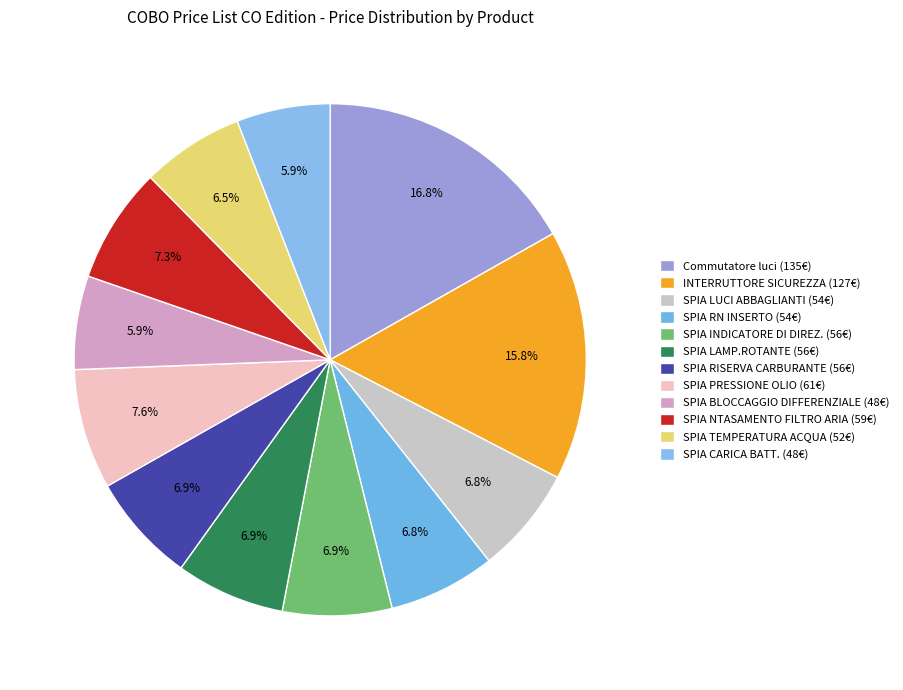

How many segments does this pie chart have?

12